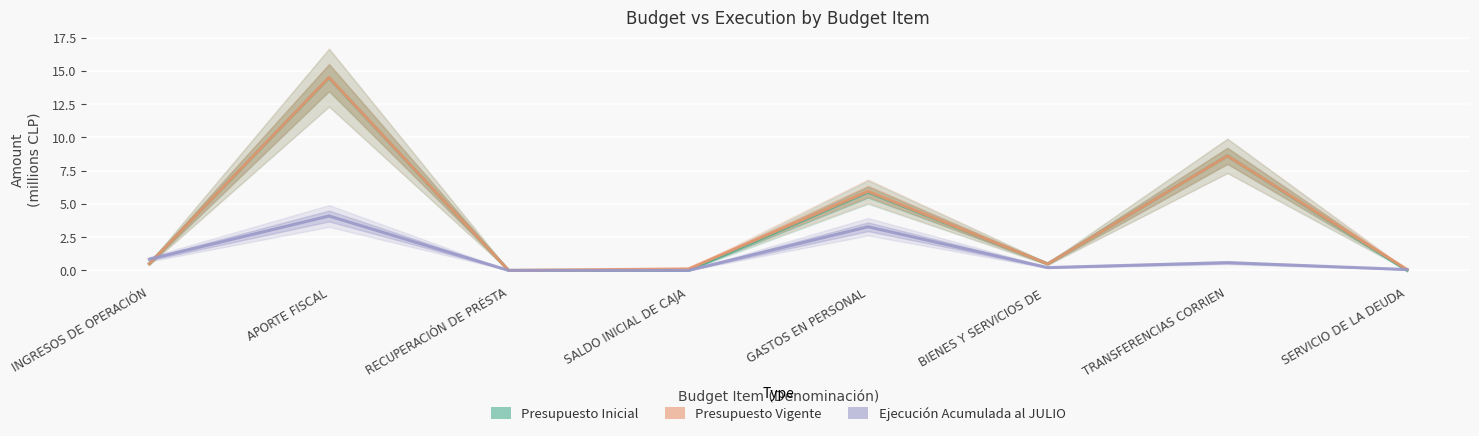

How many interior local valleys does the Presupuesto Inicial series have?

2